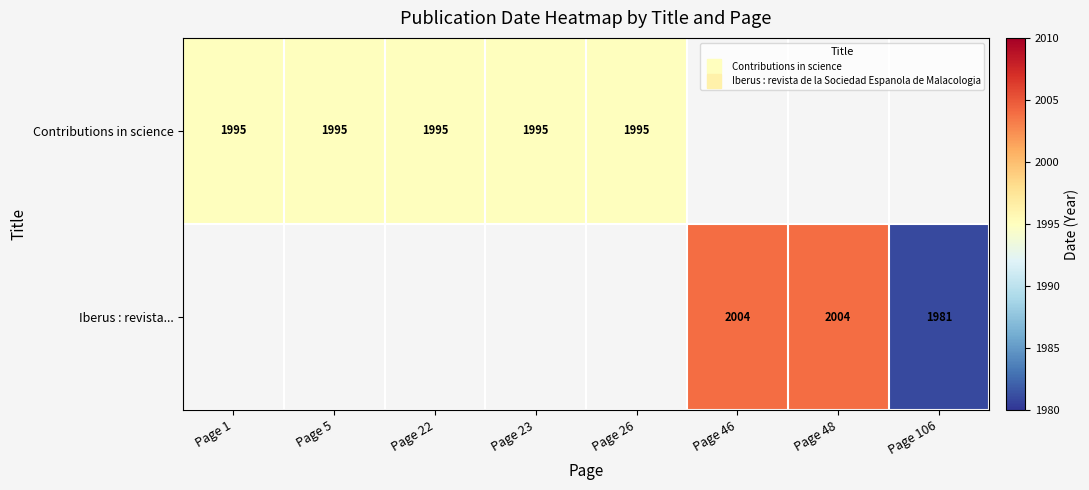

Rank the series by their maximum value, from lowest to highest.

Contributions in science, Iberus : revista...